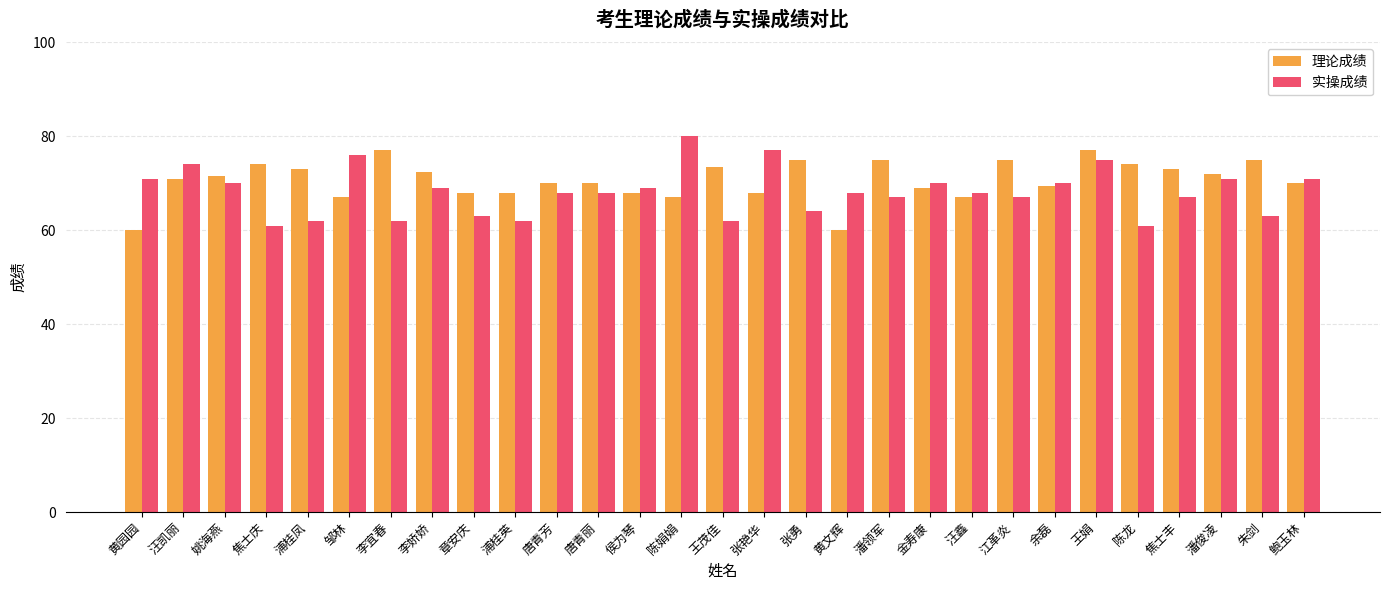

Rank the series by their average value, from highest to lowest.

理论成绩, 实操成绩